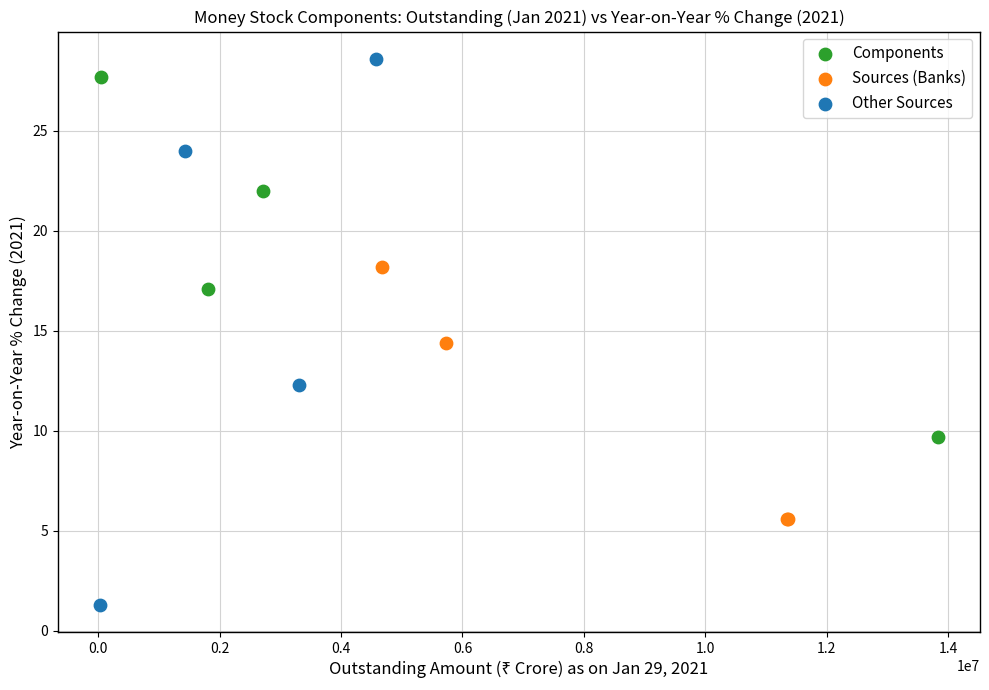

Which series has the largest Y range (max minus min)?

Other Sources